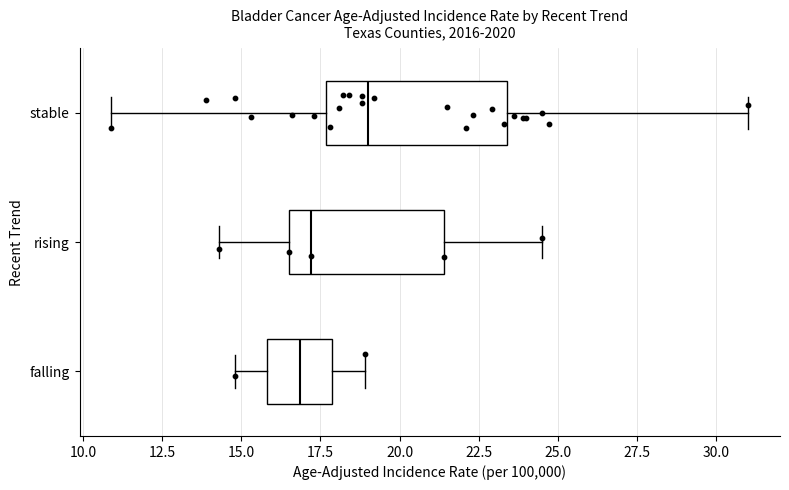

Reading bottom to top, transcribe this box plot: for each box, give where its median line is, the range the box spans, and where its two whiskers end, as read against the x-axis. The values are not printed on the chart, so give them approximately, as read against the axis.

falling: median 17.0, box 16.0 to 18.0, whiskers 15.0 to 19.0
rising: median 17.0, box 16.5 to 21.5, whiskers 14.5 to 24.5
stable: median 19.0, box 17.5 to 23.5, whiskers 11.0 to 31.0